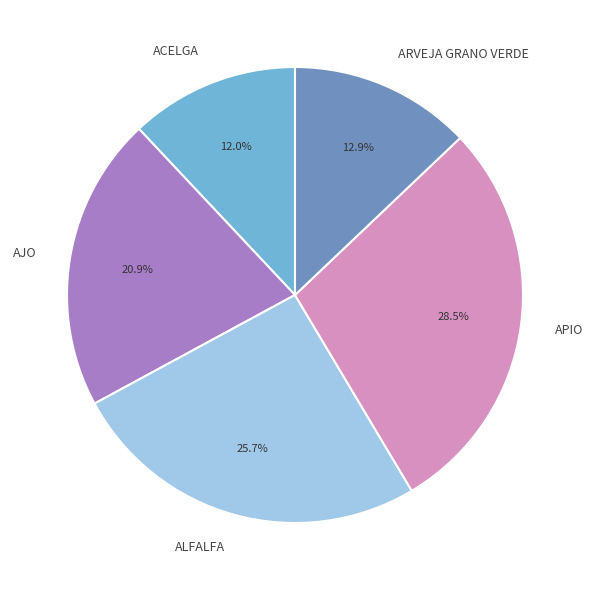

To the nearest percent, what portion does AJO represent?

21%